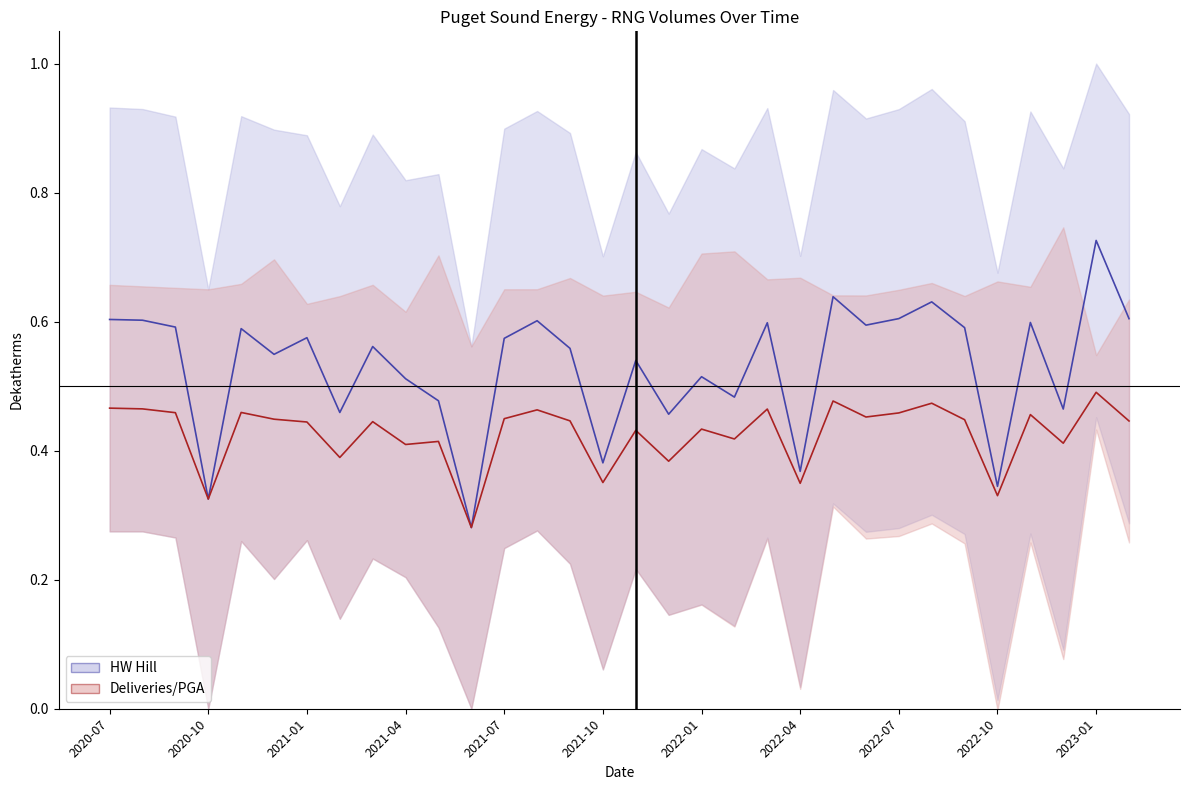

The value of HW Hill (col_3) (mean) at 2022-04 is 0.1. True or false?

False